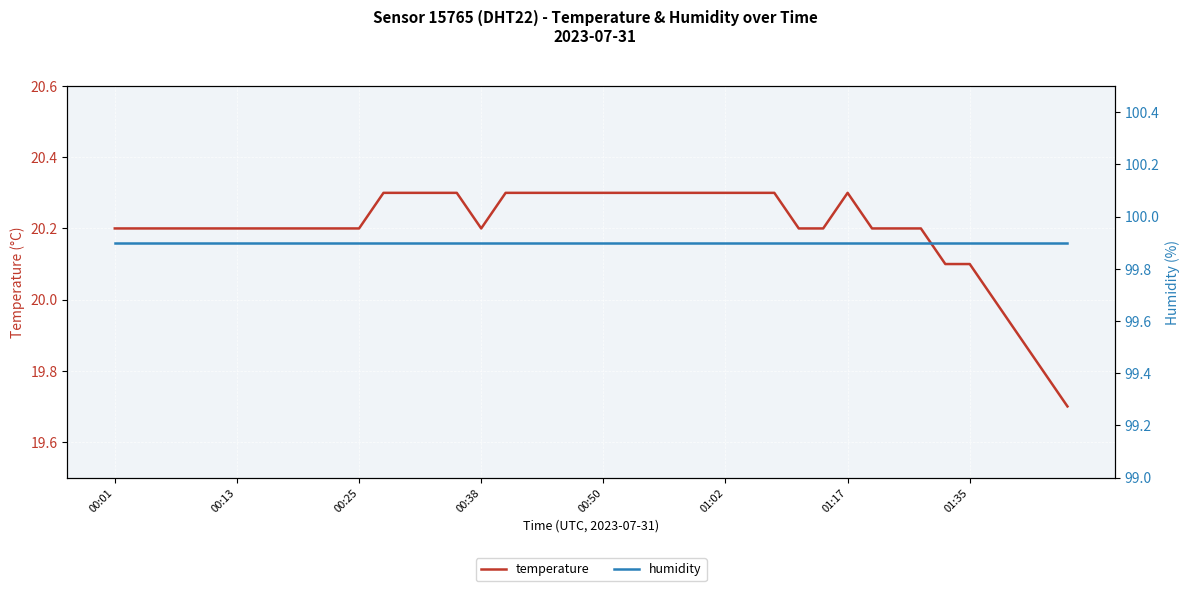

Reading left to right, list all the values displayed in this chart.

temperature: 20.2	20.2	20.2	20.2	20.2	20.2	20.2	20.2	20.2	20.2	20.2	20.3	20.3	20.3	20.3	20.2	20.3	20.3	20.3	20.3	20.3	20.3	20.3	20.3	20.3	20.3	20.3	20.3	20.2	20.2	20.3	20.2	20.2	20.2	20.1	20.1	20.0	19.9	19.8	19.7
humidity: 99.9	99.9	99.9	99.9	99.9	99.9	99.9	99.9	99.9	99.9	99.9	99.9	99.9	99.9	99.9	99.9	99.9	99.9	99.9	99.9	99.9	99.9	99.9	99.9	99.9	99.9	99.9	99.9	99.9	99.9	99.9	99.9	99.9	99.9	99.9	99.9	99.9	99.9	99.9	99.9